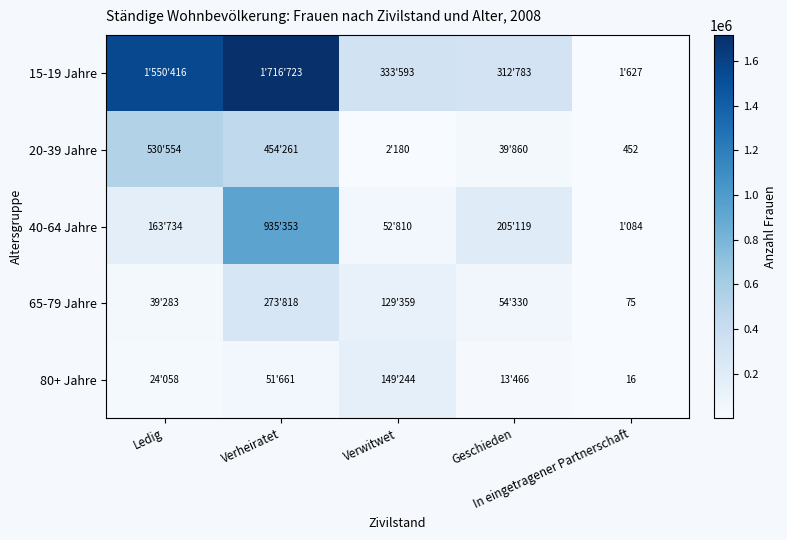

Read the 40-64 Jahre value at In eingetragener Partnerschaft, to the nearest 100.

1100